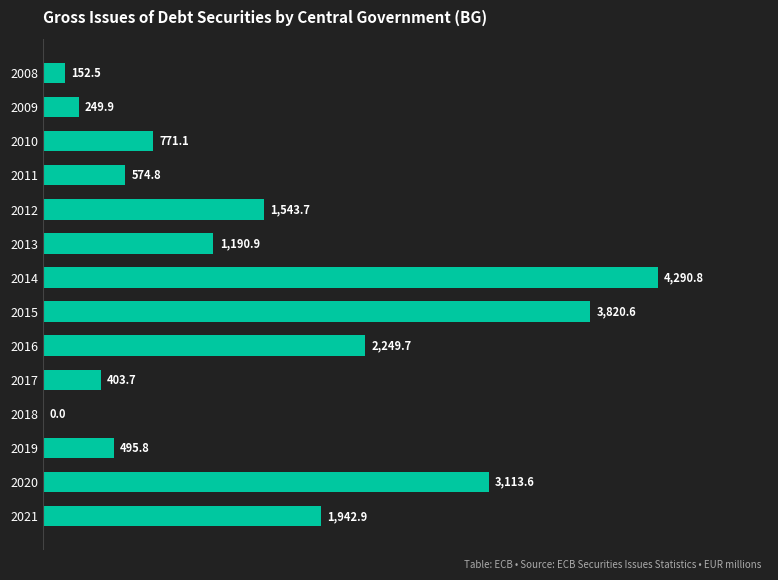

At which label is the value closest to 2145?

2016